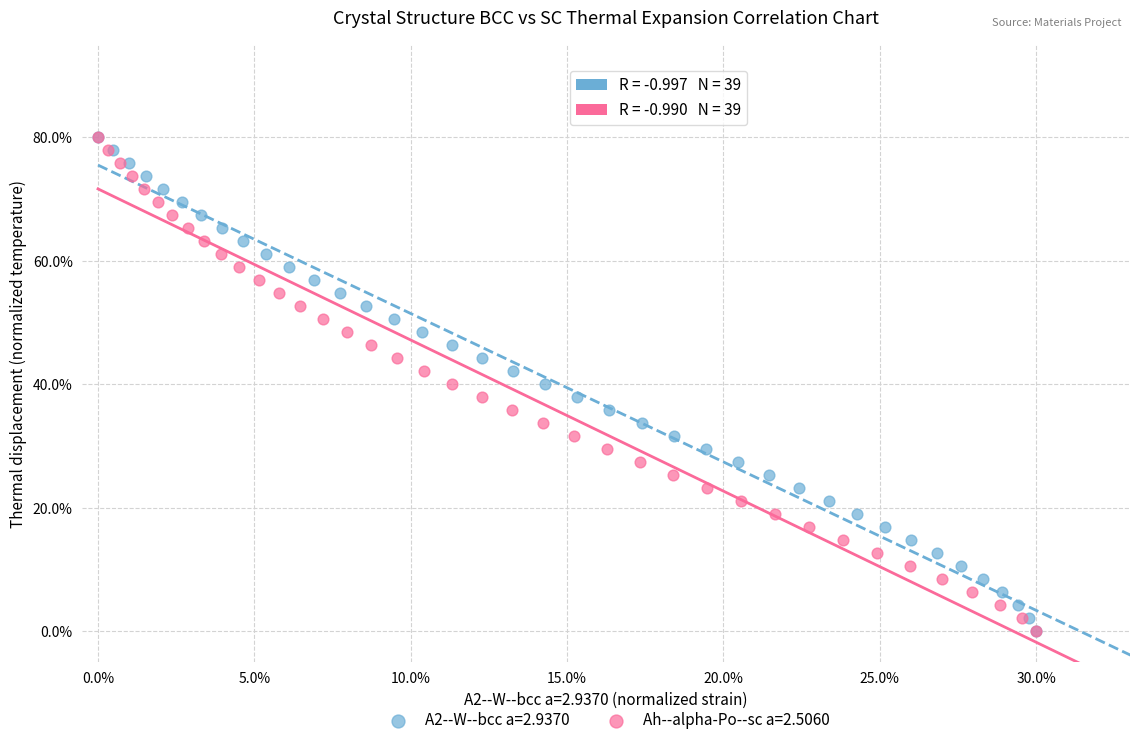

What are all the series names shown in the legend?

A2--W--bcc a=2.9370, Ah--alpha-Po--sc a=2.5060